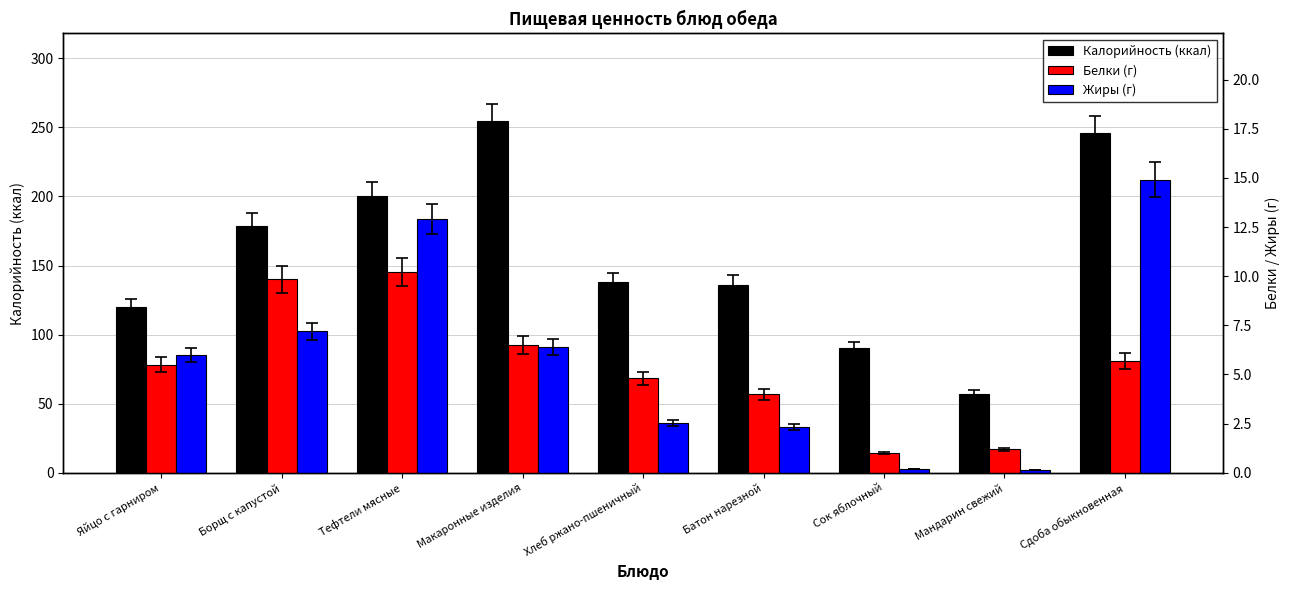

What is the smallest value displayed?

0.1